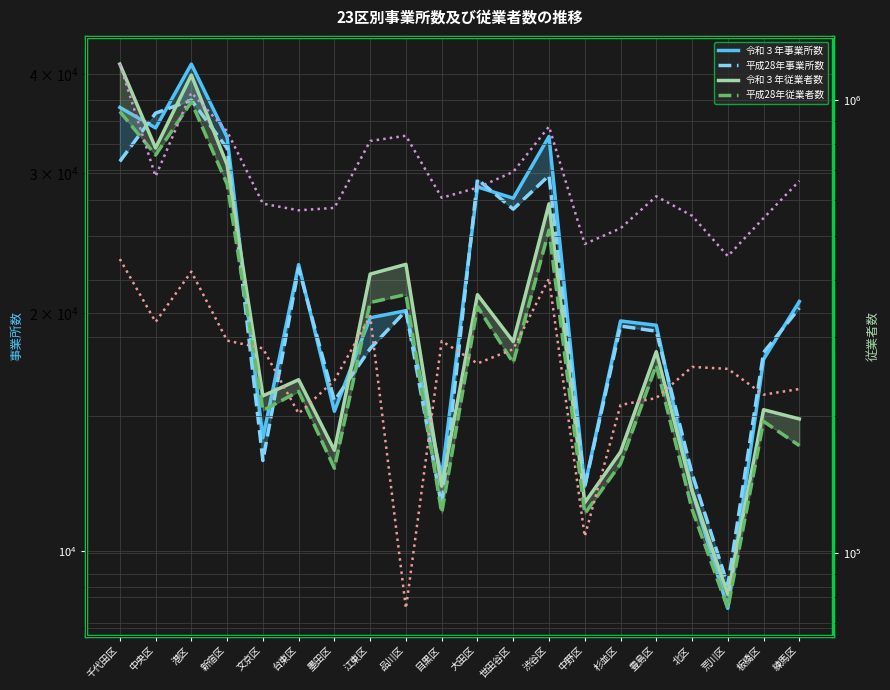

At which label does 事業所増加数(abs) first exceed 659?

千代田区